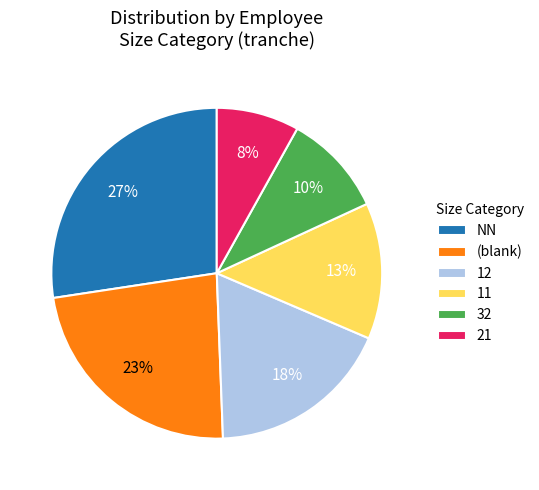

How many slices are in this pie chart?

6